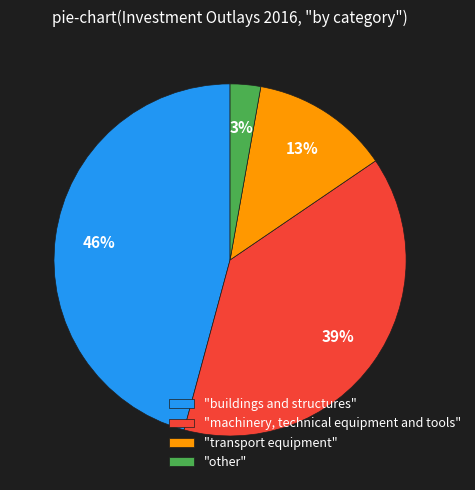

How many segments does this pie chart have?

4